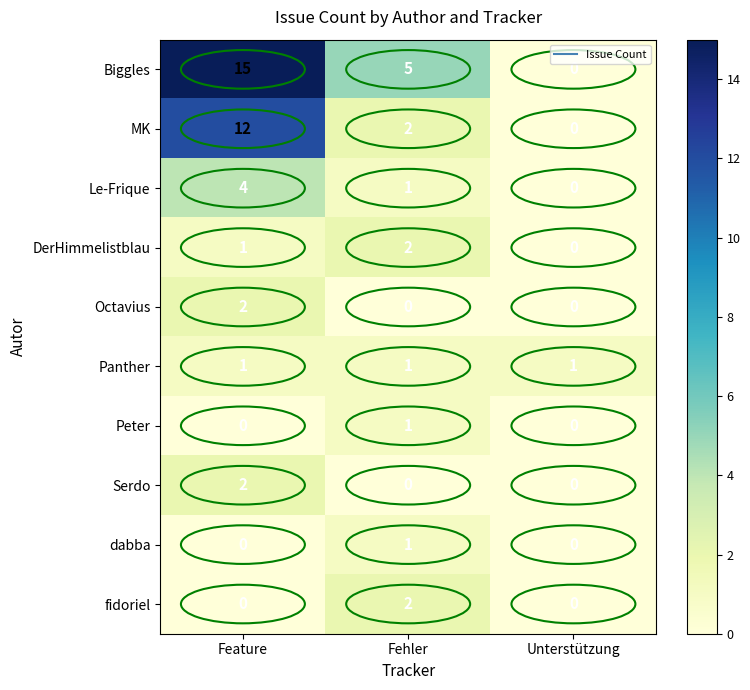

Rank the categories by DerHimmelistblau value from lowest to highest.

Unterstützung, Feature, Fehler